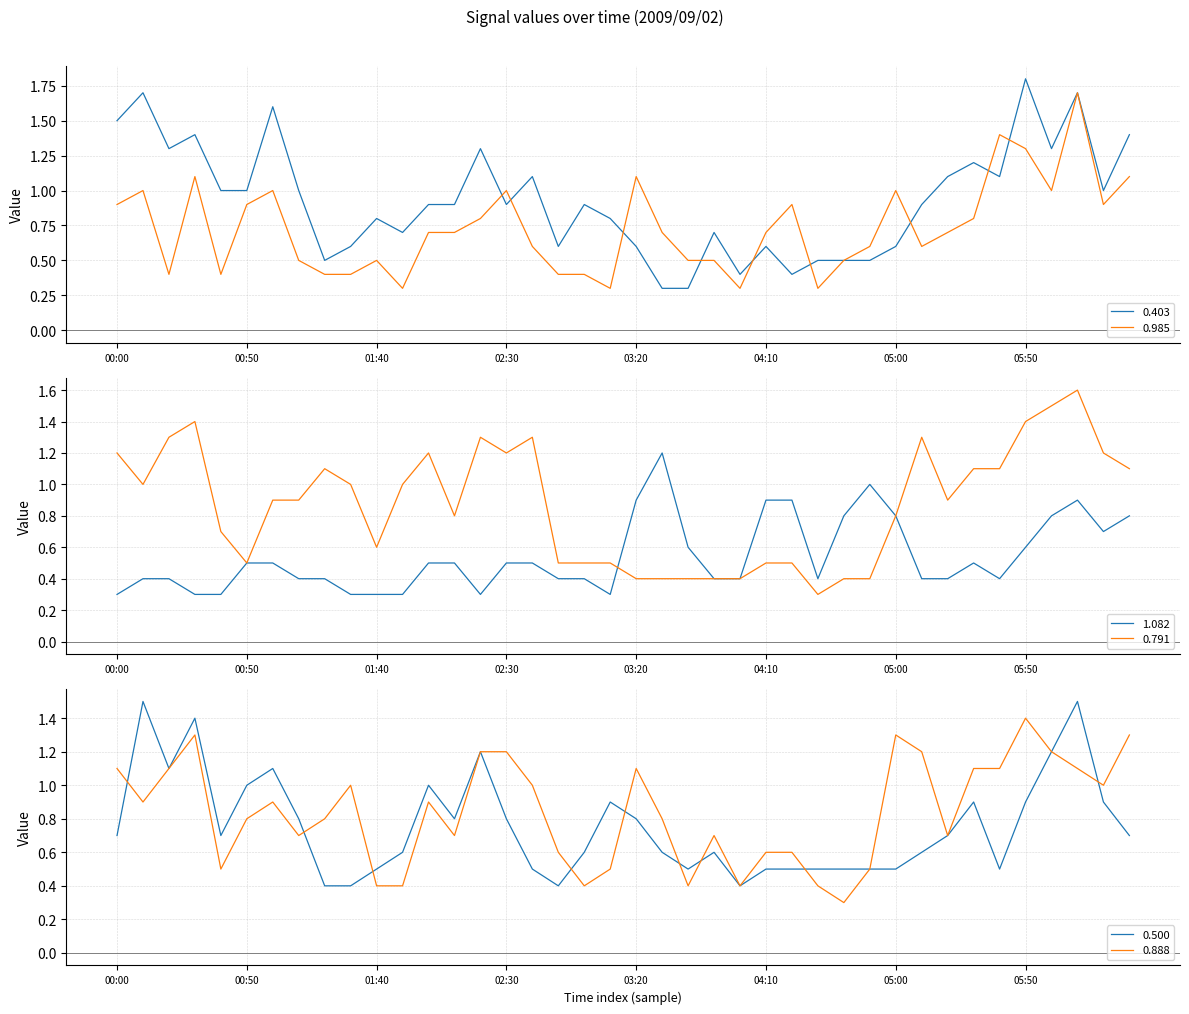

True or false: 0.403 and 0.500 intersect in this chart.

True